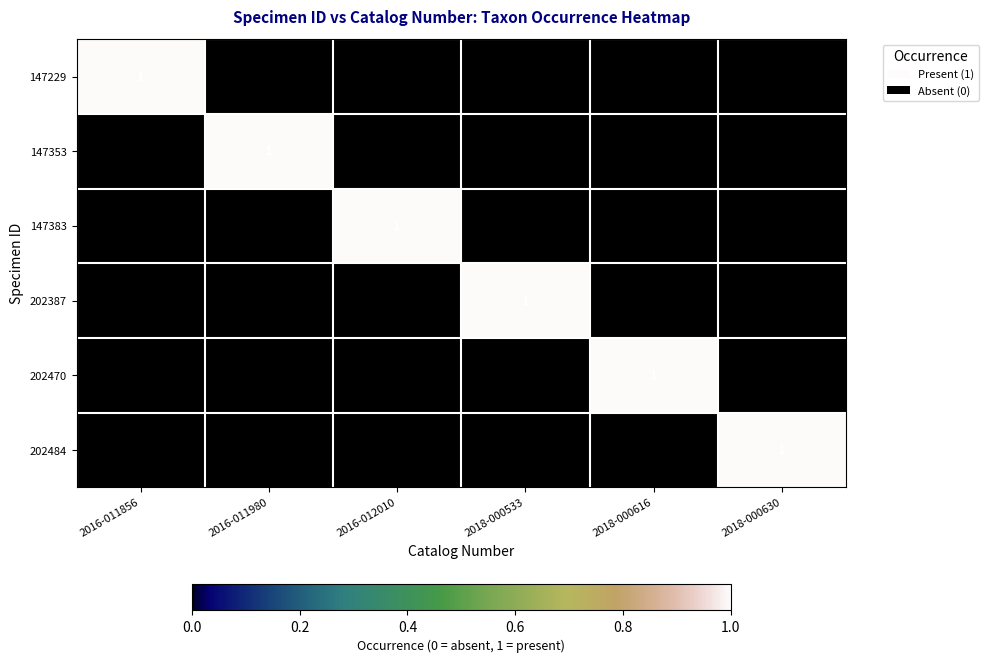

What is the total value across all series at 2016-012010?

1